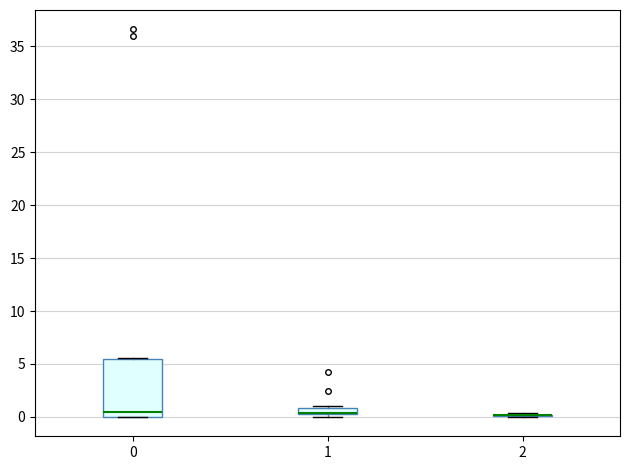

Which box is the tallest, from its lower edge to its upper edge?

0